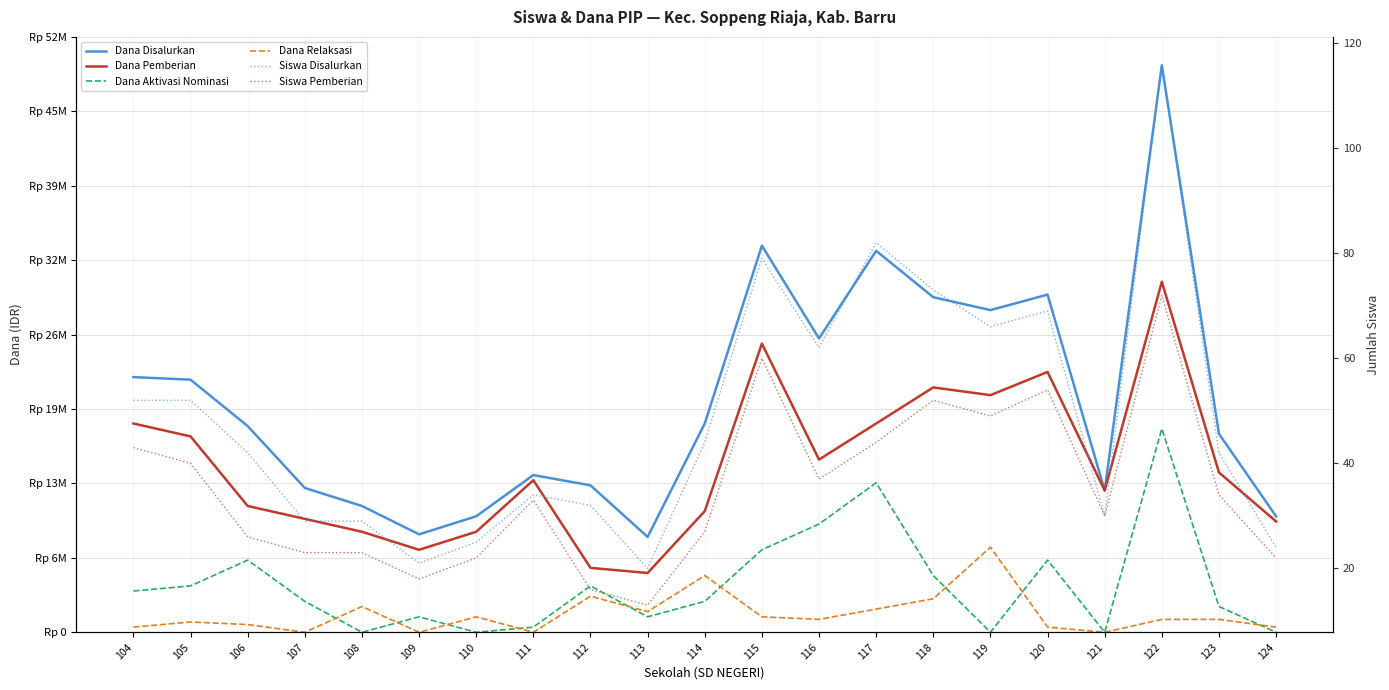

How many interior local peaks does the Siswa Pemberian series have?

5